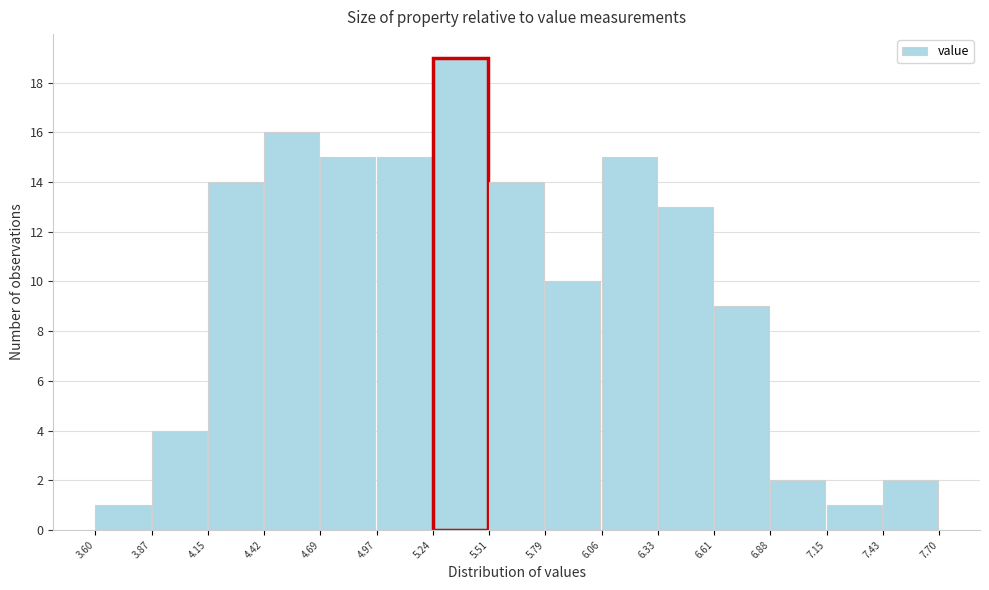

Which range on the x-axis has the tallest bar?

5.24 to 5.51